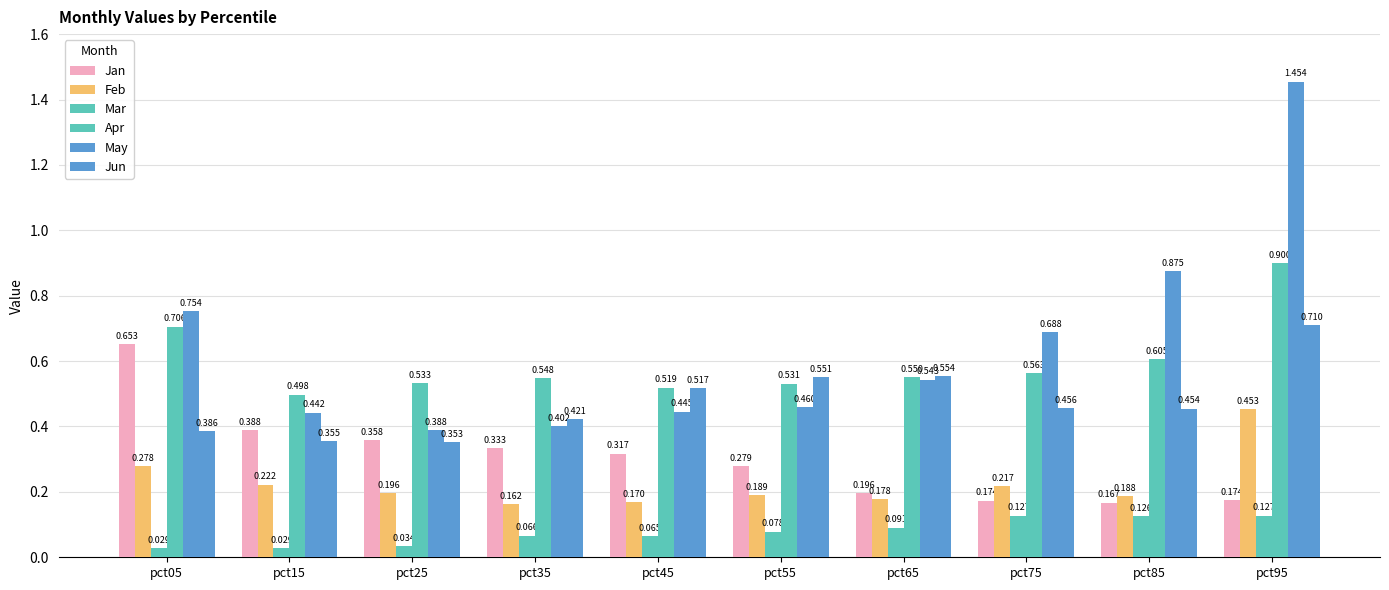

The Feb series shows 0.1 at pct15. True or false?

False